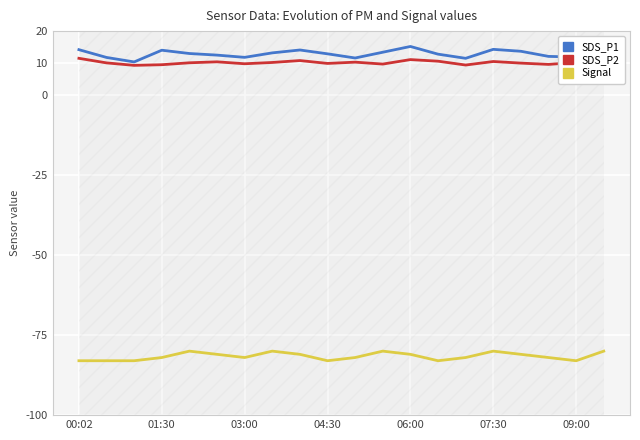

True or false: Signal and SDS_P2 intersect in this chart.

False